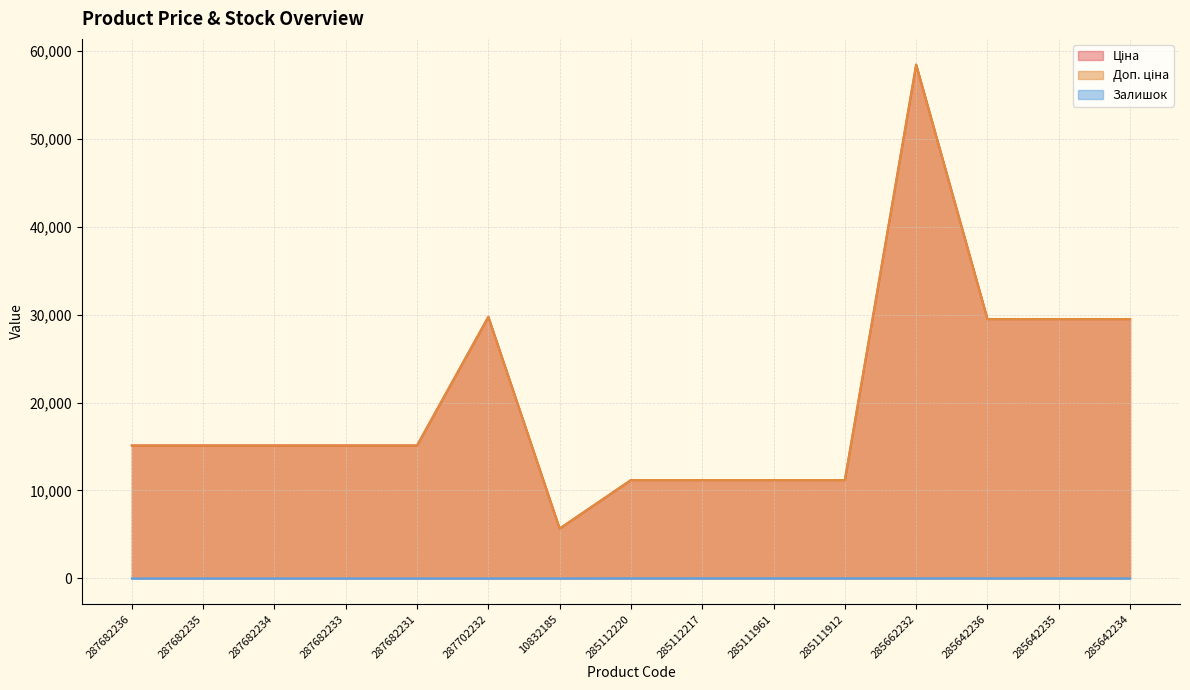

Which series has the largest range (max minus min)?

Ціна